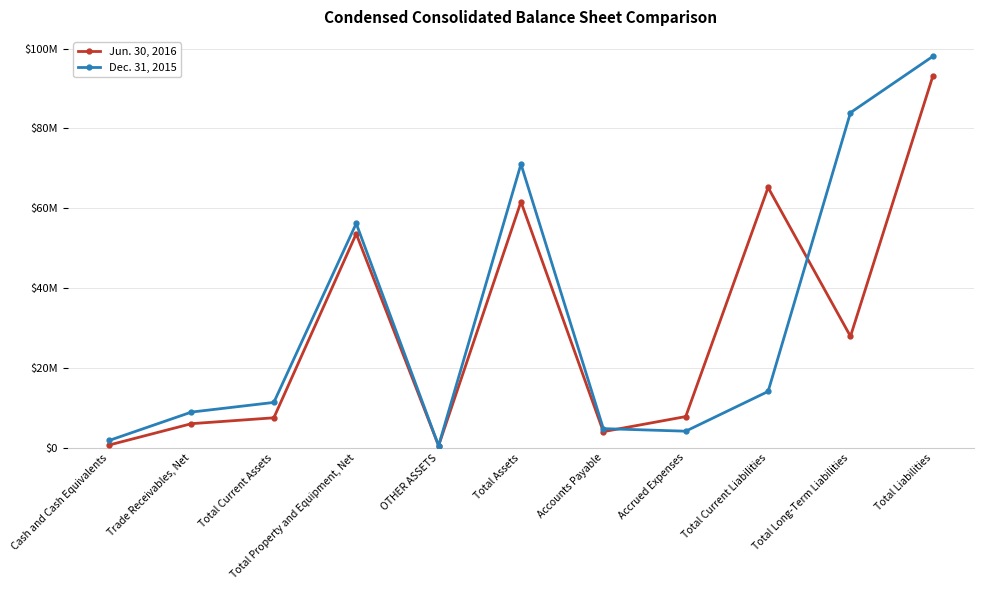

Which series has the widest spread of values?

Dec. 31, 2015